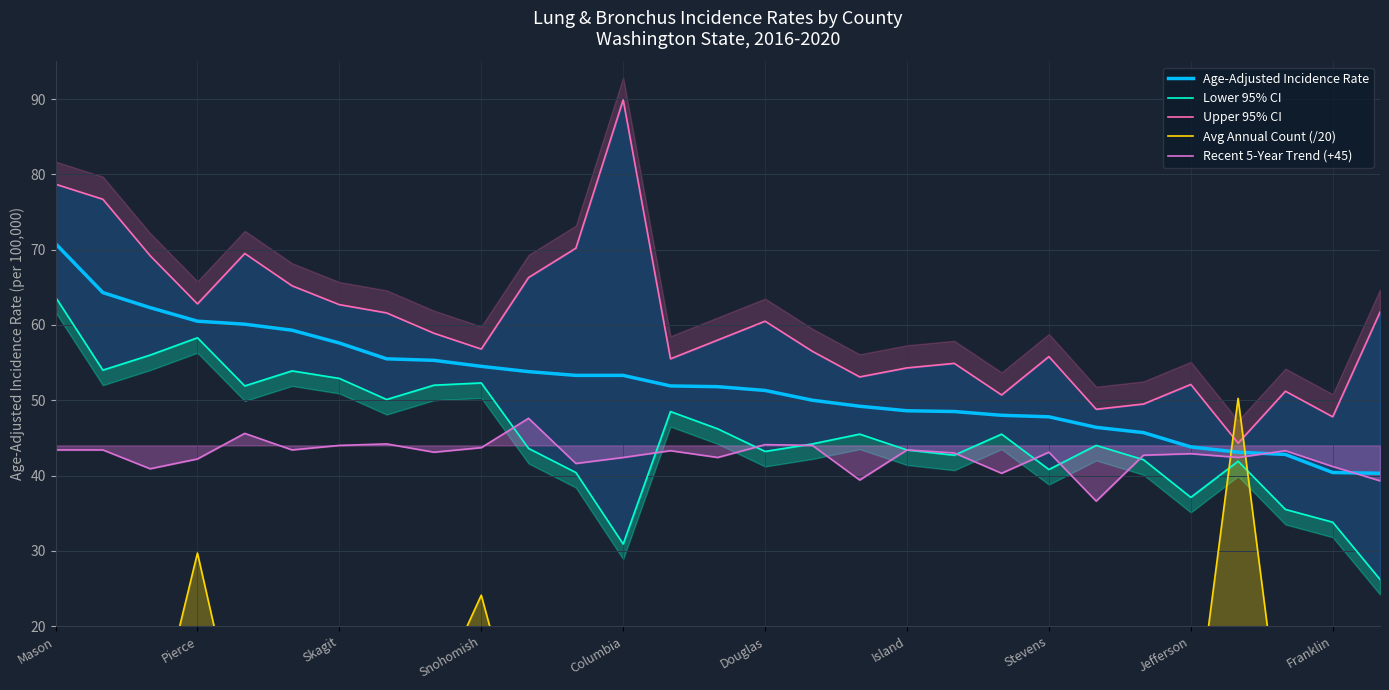

Which series has the widest spread of values?

Avg Annual Count (/20)